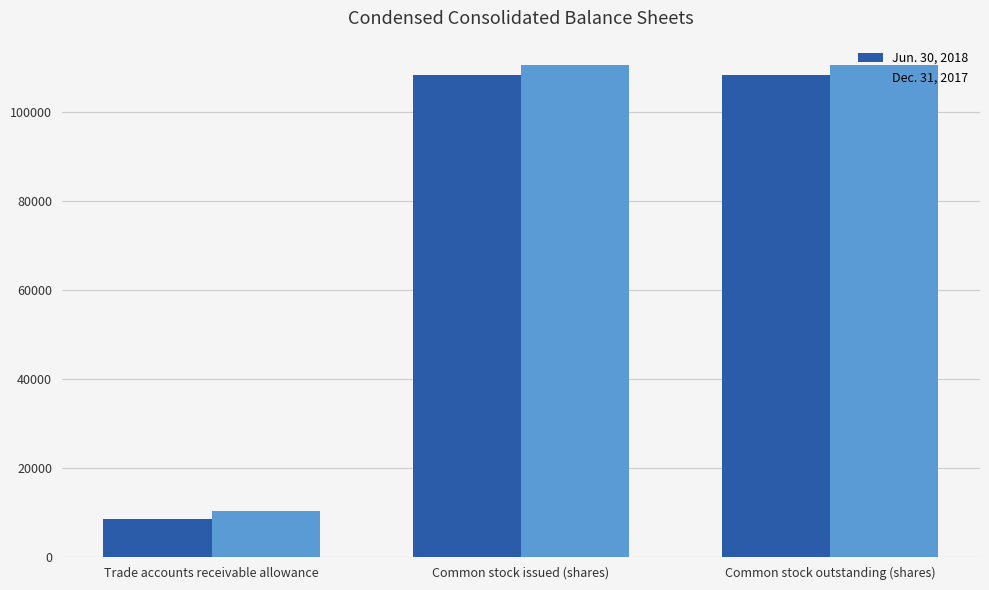

What is the total value across all series at Trade accounts receivable allowance?

19070